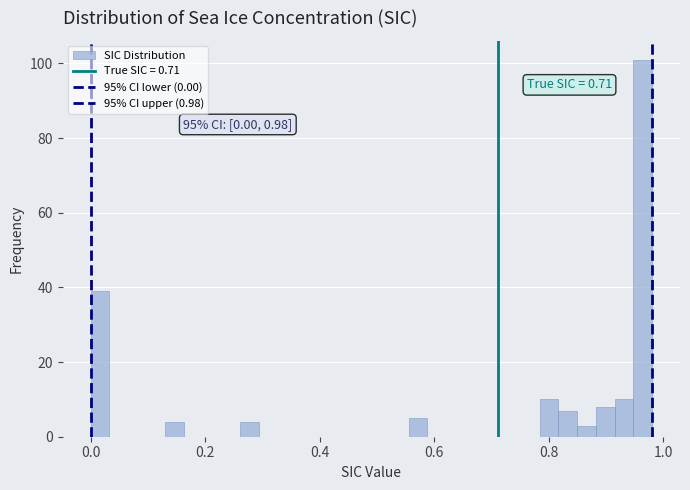

Read against the x-axis, roughly where is the centre of the tallest bar?

0.96